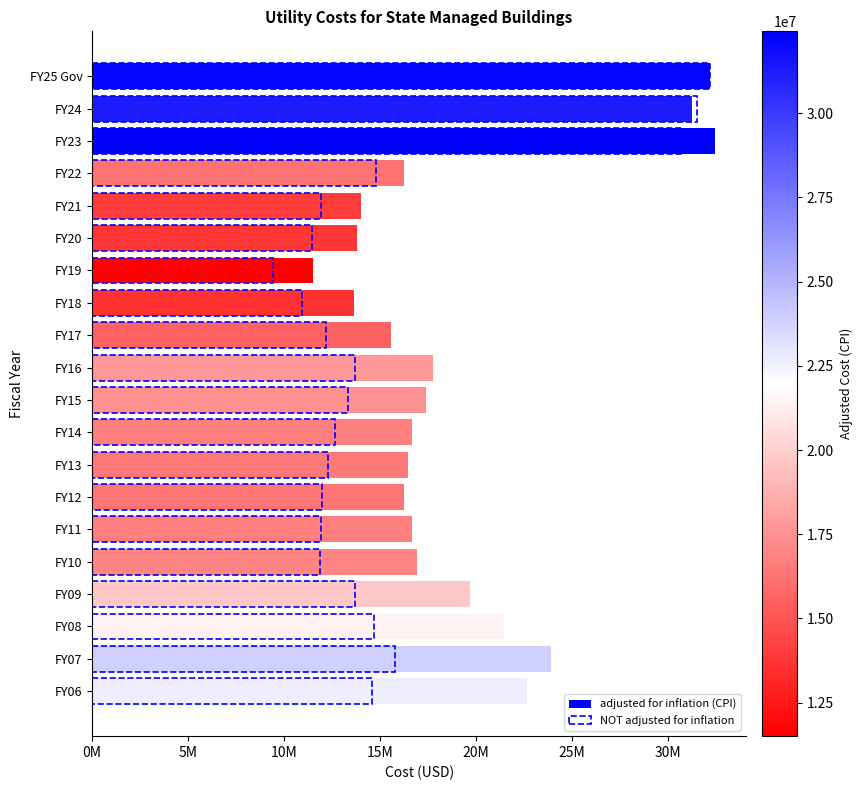

At 25M, list the series in order from smallest to largest.

NOT adjusted for inflation, adjusted for inflation (CPI)